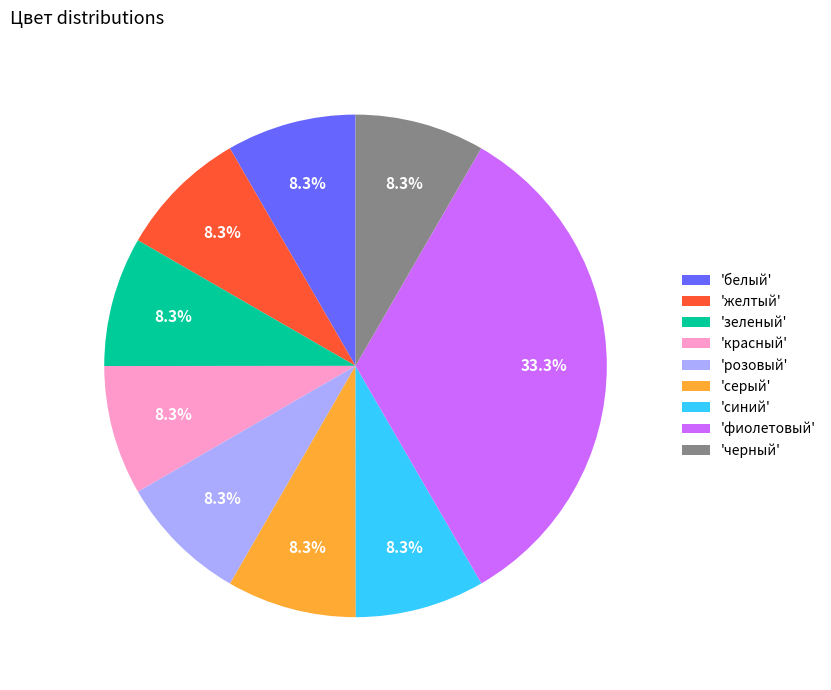

How many segments does this pie chart have?

9